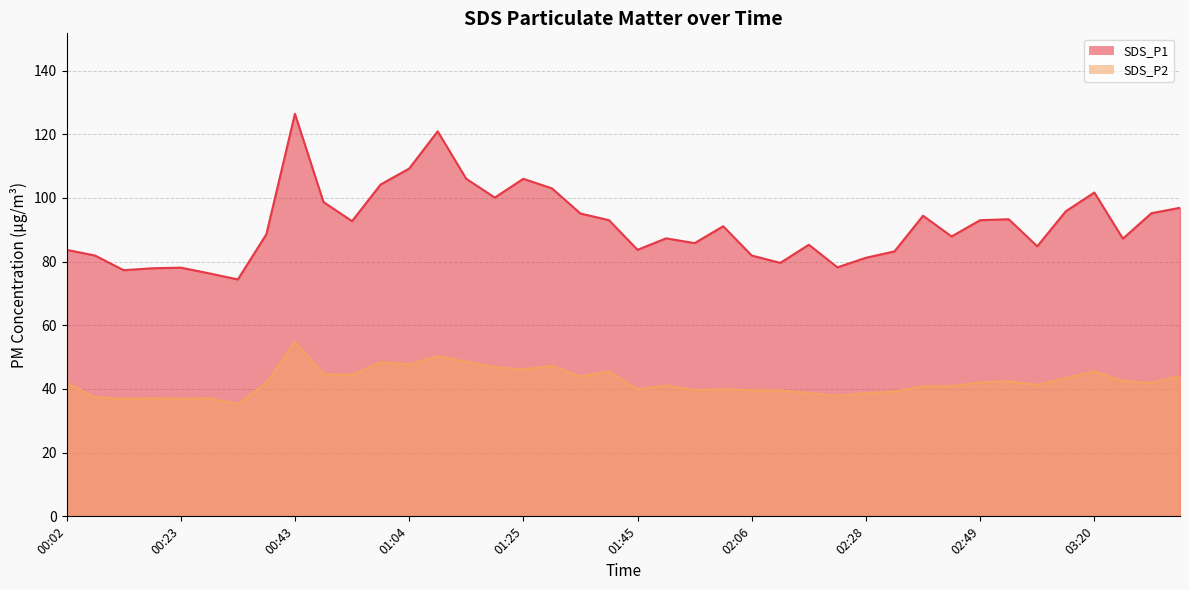

List the labels in order of SDS_P2 value, largest first.

00:43, 01:09, 01:14, 00:59, 01:04, 01:30, 01:19, 01:25, 01:40, 03:20, 00:48, 00:54, 03:35, 01:35, 03:15, 03:25, 03:05, 02:49, 00:02, 00:38, 03:30, 03:10, 01:50, 02:44, 02:39, 02:01, 01:45, 01:56, 02:06, 02:11, 02:33, 02:16, 02:28, 02:22, 00:08, 00:18, 00:28, 00:13, 00:23, 00:33